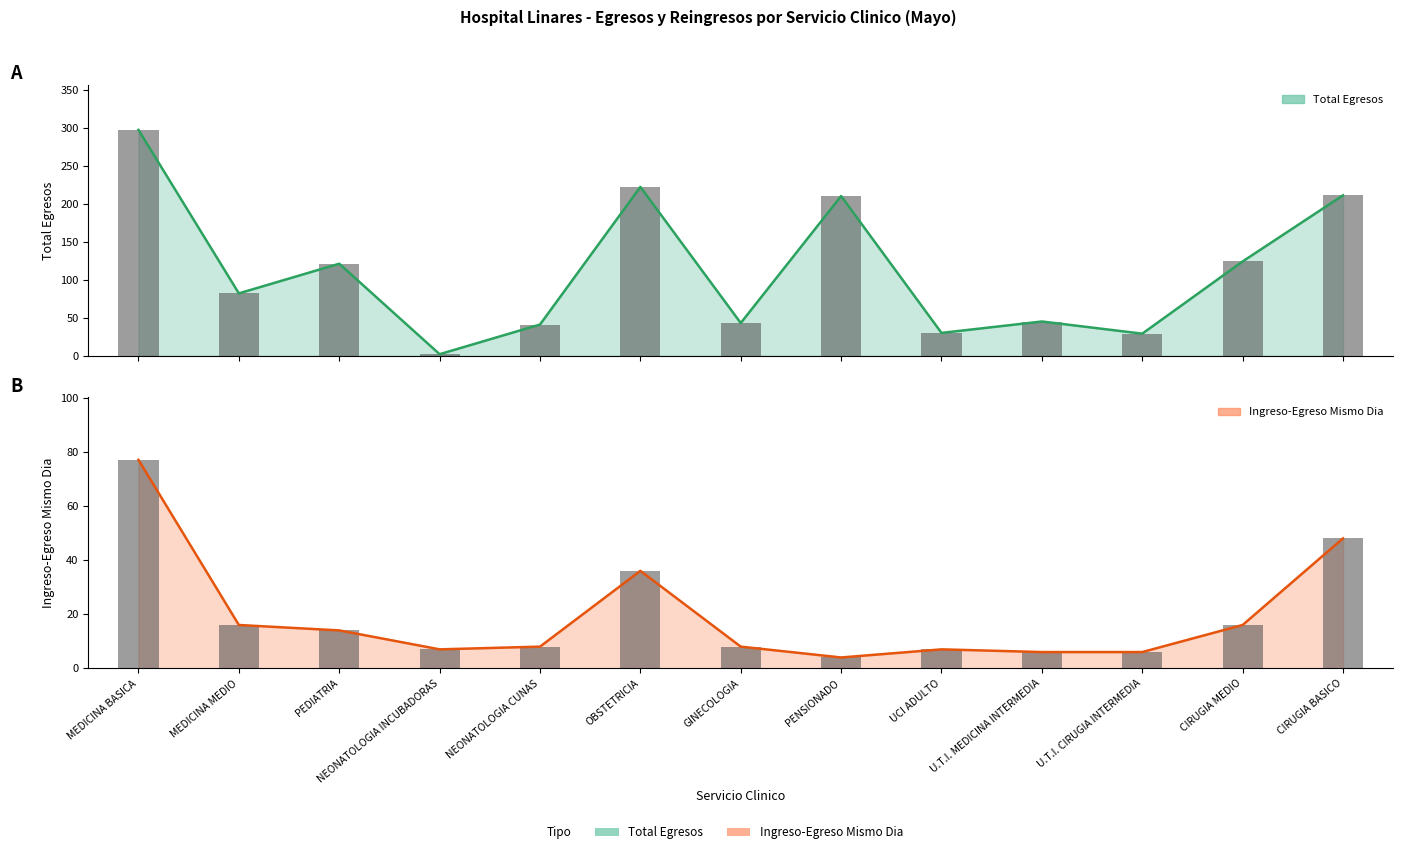

At which category does the chart reach its peak across all series?

MEDICINA BASICA